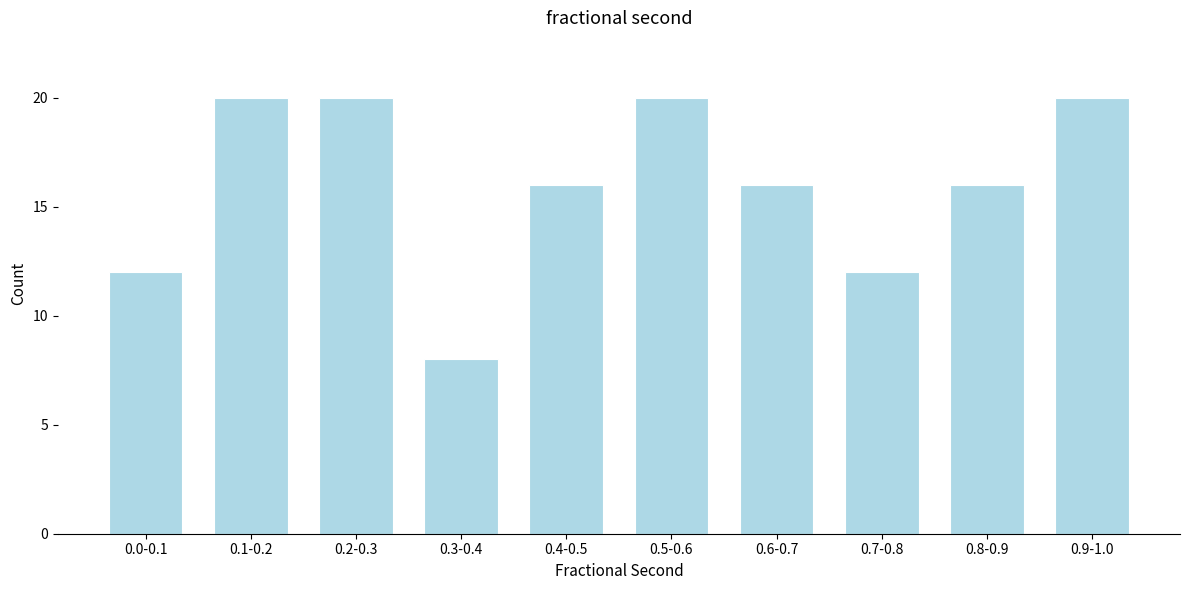

Reading left to right, extract all data points from this chart.

0.0-0.1=12	0.1-0.2=20	0.2-0.3=20	0.3-0.4=8	0.4-0.5=16	0.5-0.6=20	0.6-0.7=16	0.7-0.8=12	0.8-0.9=16	0.9-1.0=20